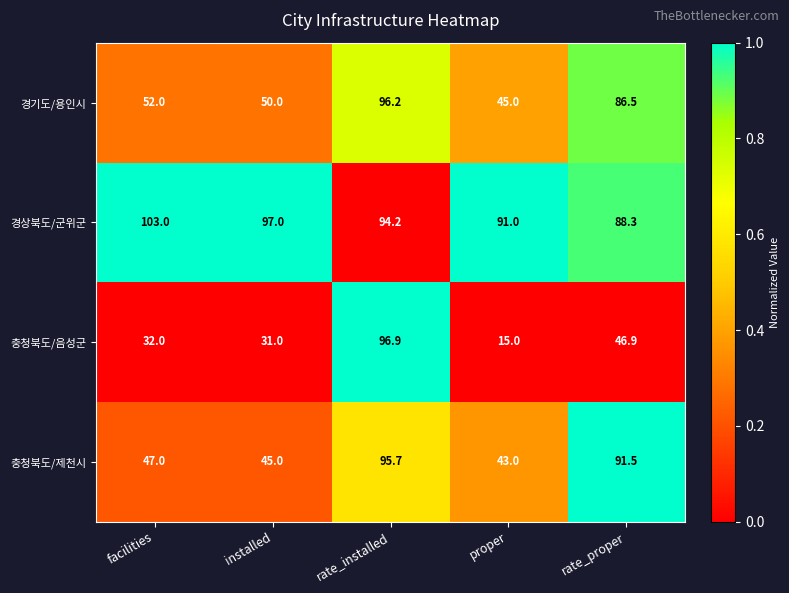

Reading right to left, extract all data points from this chart.

경기도/용인시: 86.5	45.0	96.2	50.0	52.0
경상북도/군위군: 88.3	91.0	94.2	97.0	103.0
충청북도/음성군: 46.9	15.0	96.9	31.0	32.0
충청북도/제천시: 91.5	43.0	95.7	45.0	47.0